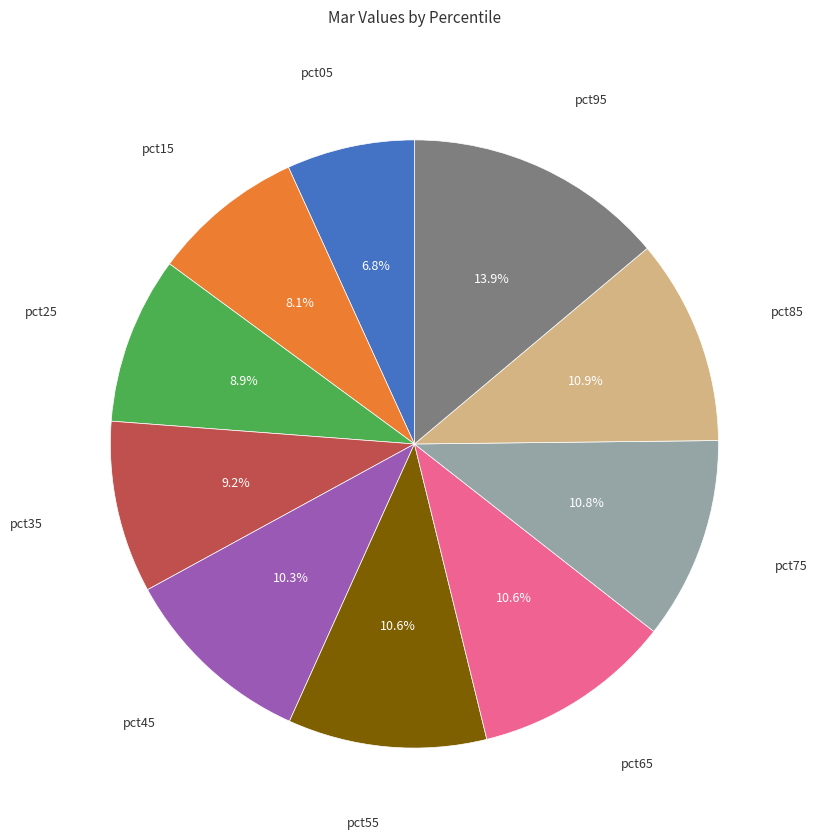

To the nearest percent, what is the average slice percentage?

10%